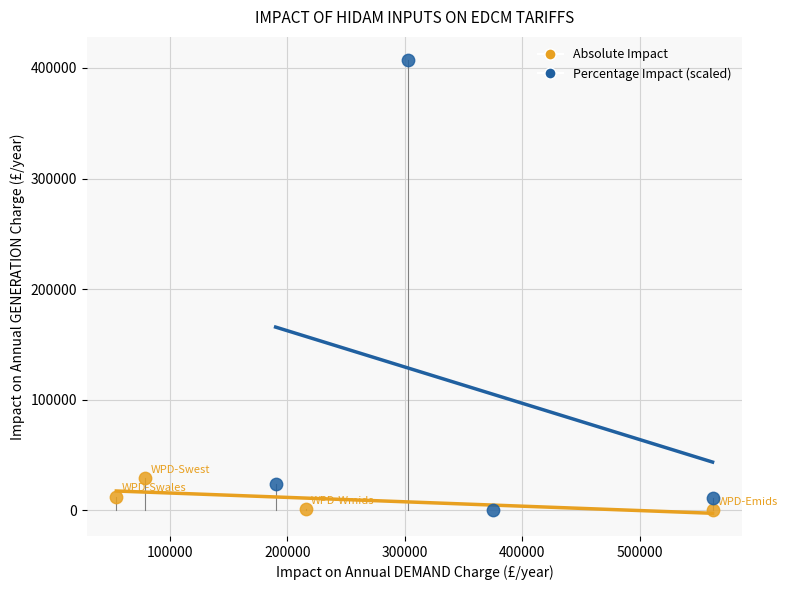

Which series has the largest Y range (max minus min)?

Percentage Impact (scaled)